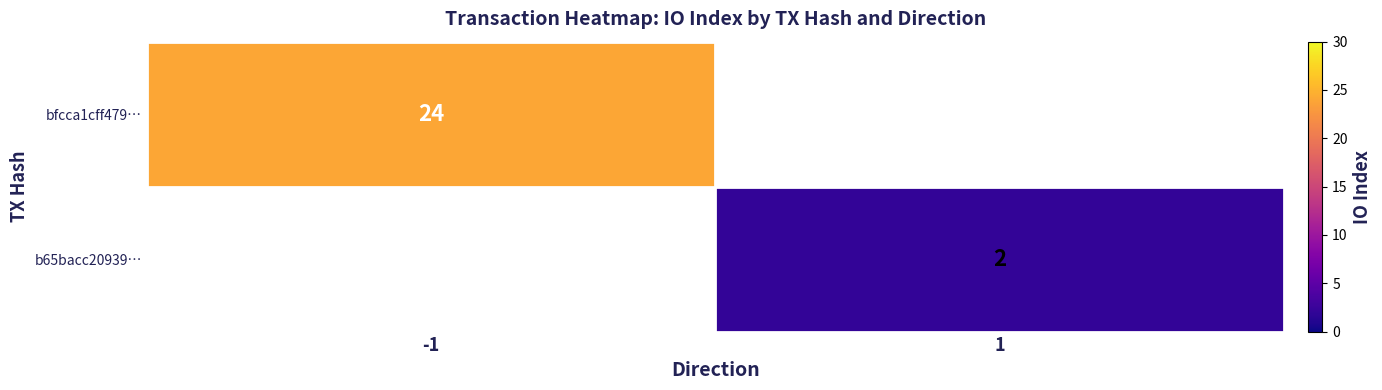

Is it true that b65bacc20939… equals 0.8 at 1?

False